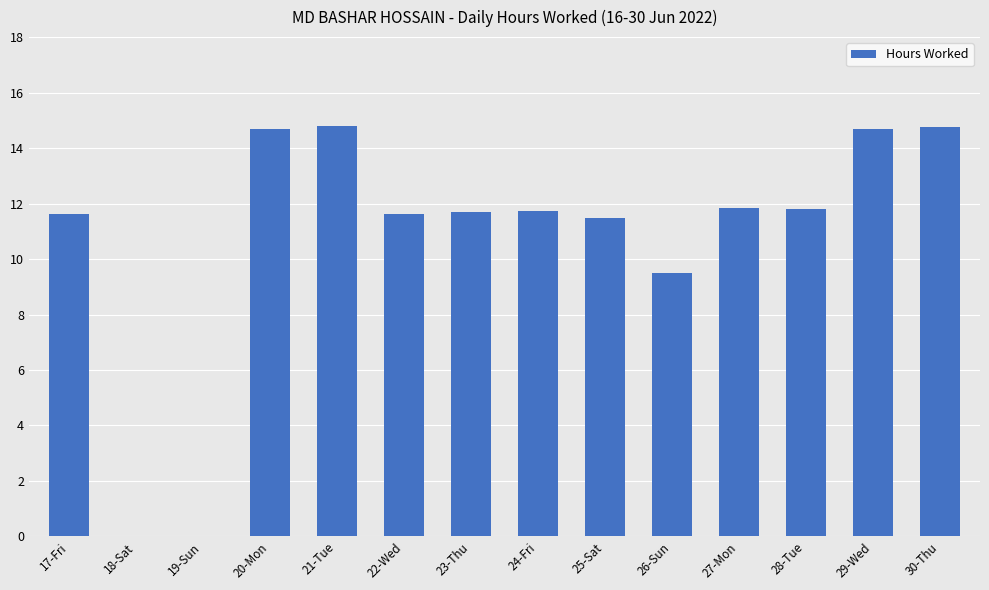

What is the greatest value displayed?

14.8